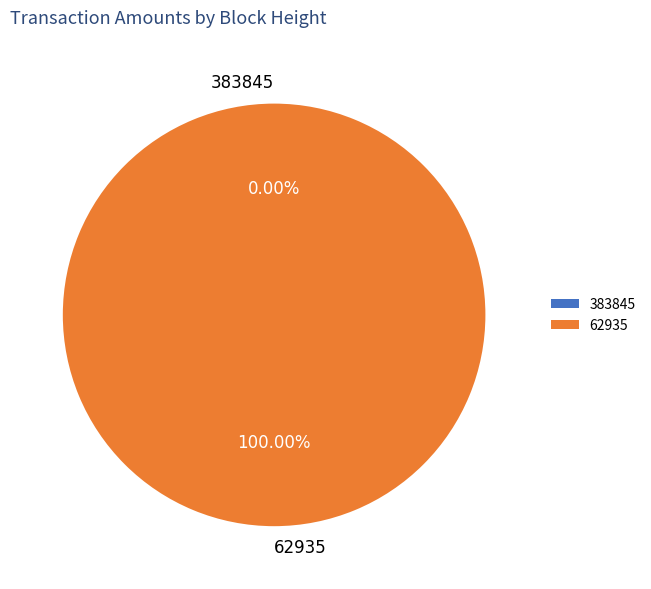

To the nearest percent, what is the difference between the 383845 and 62935 slice percentages?

100%